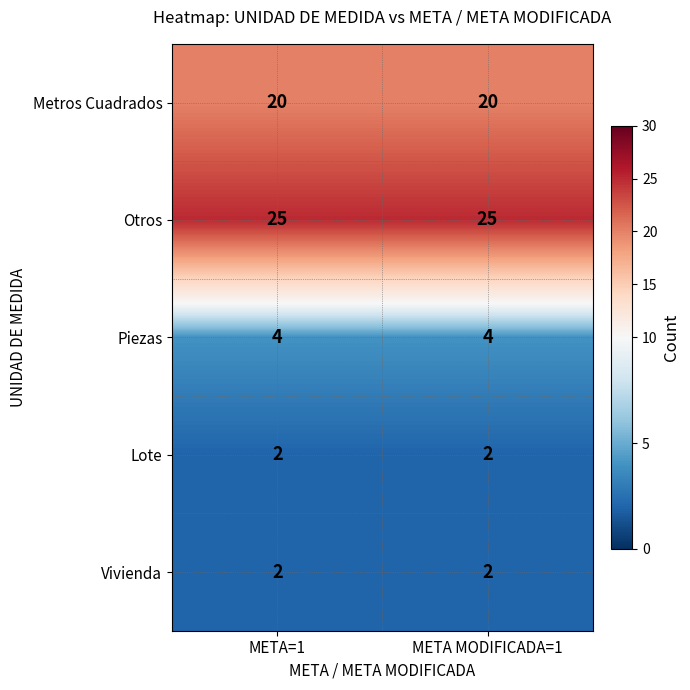

Reading left to right, transcribe all the data shown in this chart.

Metros Cuadrados: 20	20
Otros: 25	25
Piezas: 4	4
Lote: 2	2
Vivienda: 2	2